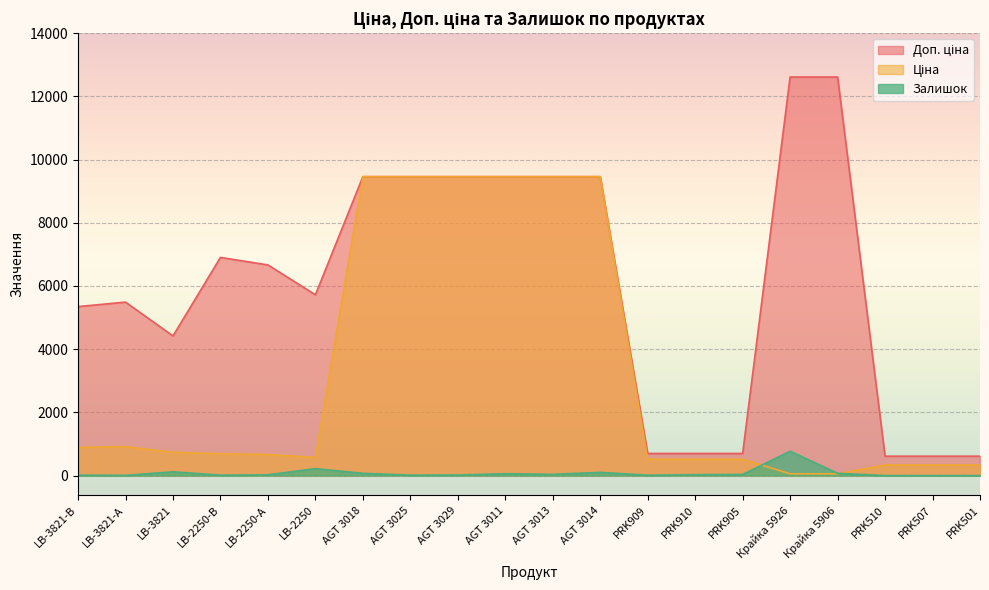

What is the spread (max minus min) of values at LB-2250?

5501.5